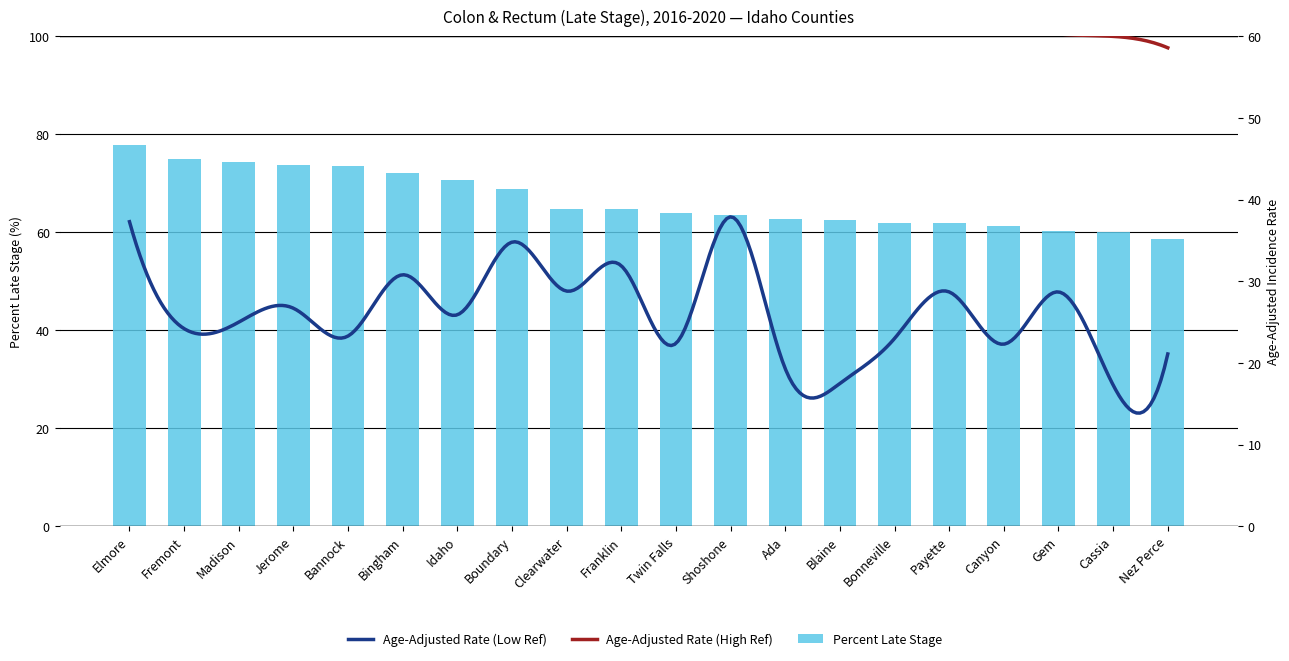

Is it true that the value at Payette is 84.2?

False